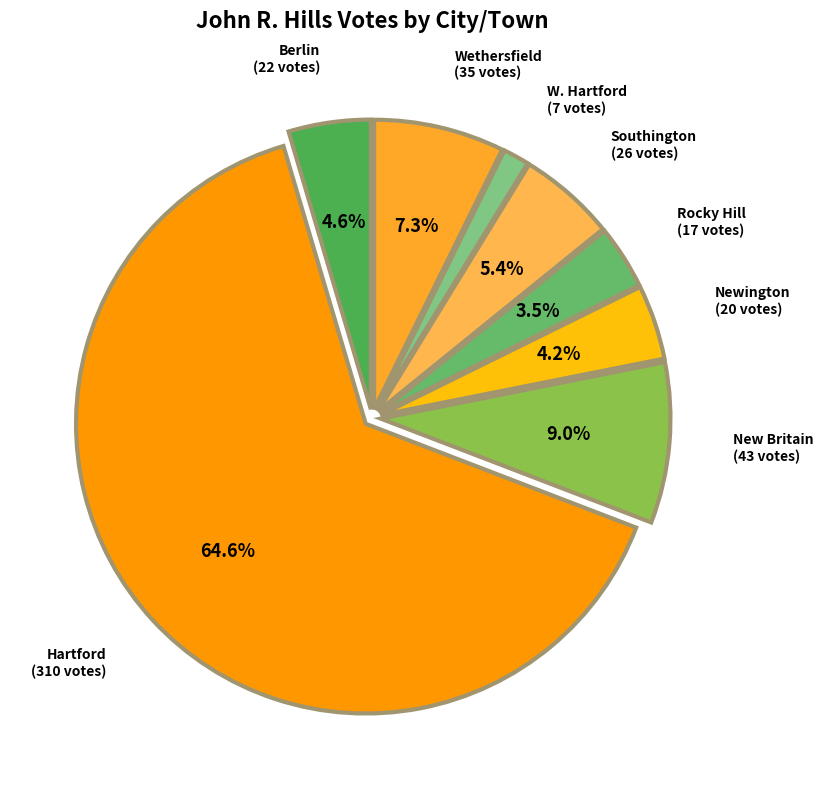

How many slices are in this pie chart?

8